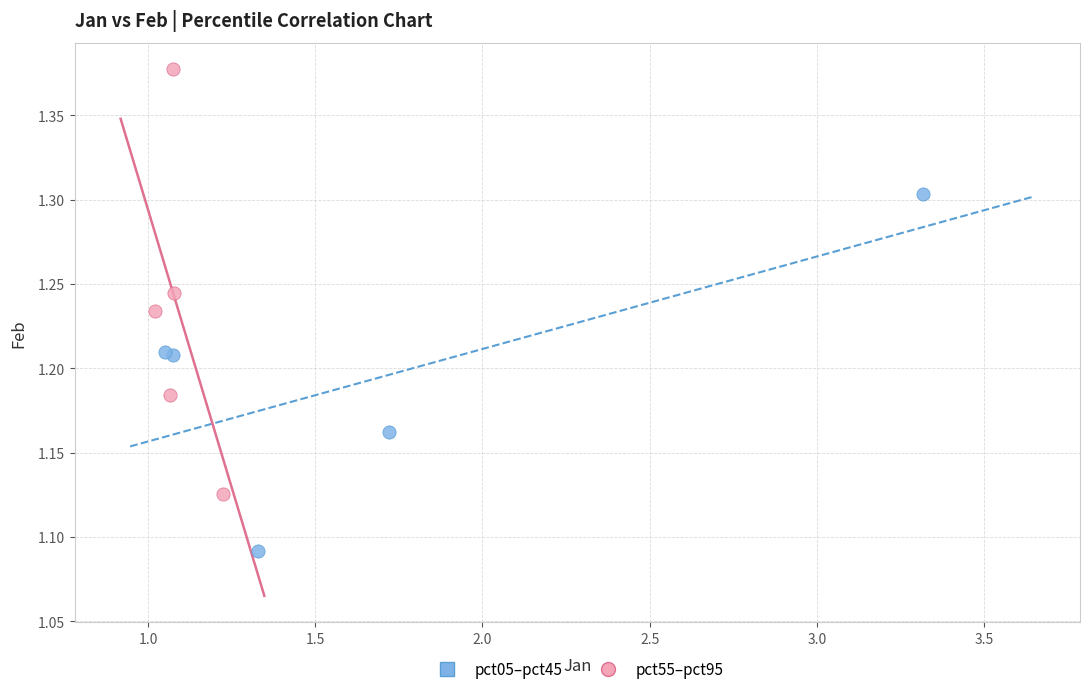

Which series contains the lowest Y value?

pct05–pct45